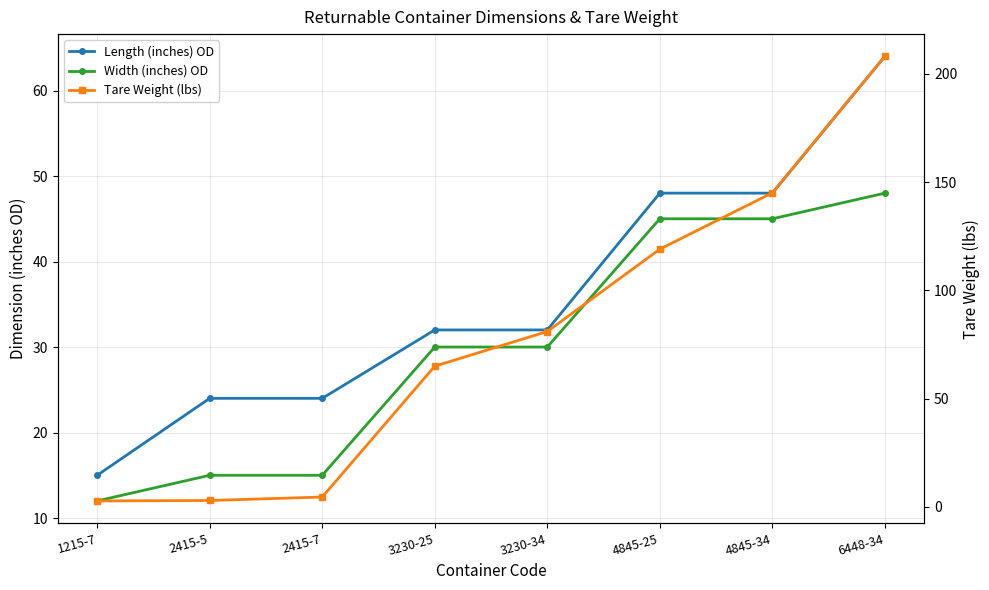

How many series are shown in this chart?

3